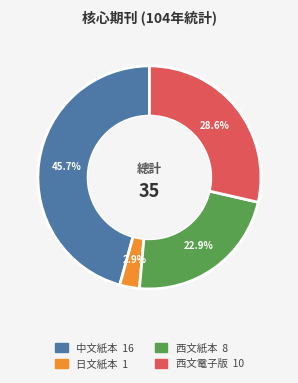

How many slices are in this pie chart?

4